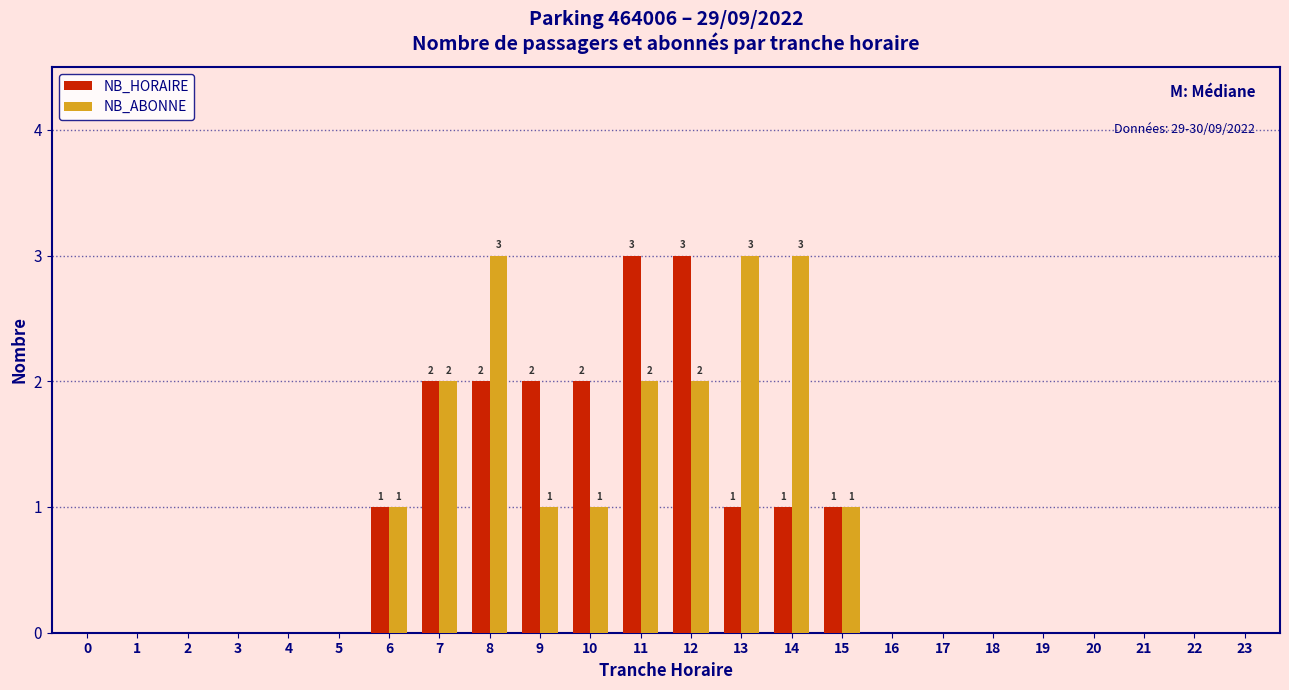

The value of NB_ABONNE at 10 is 2. True or false?

False